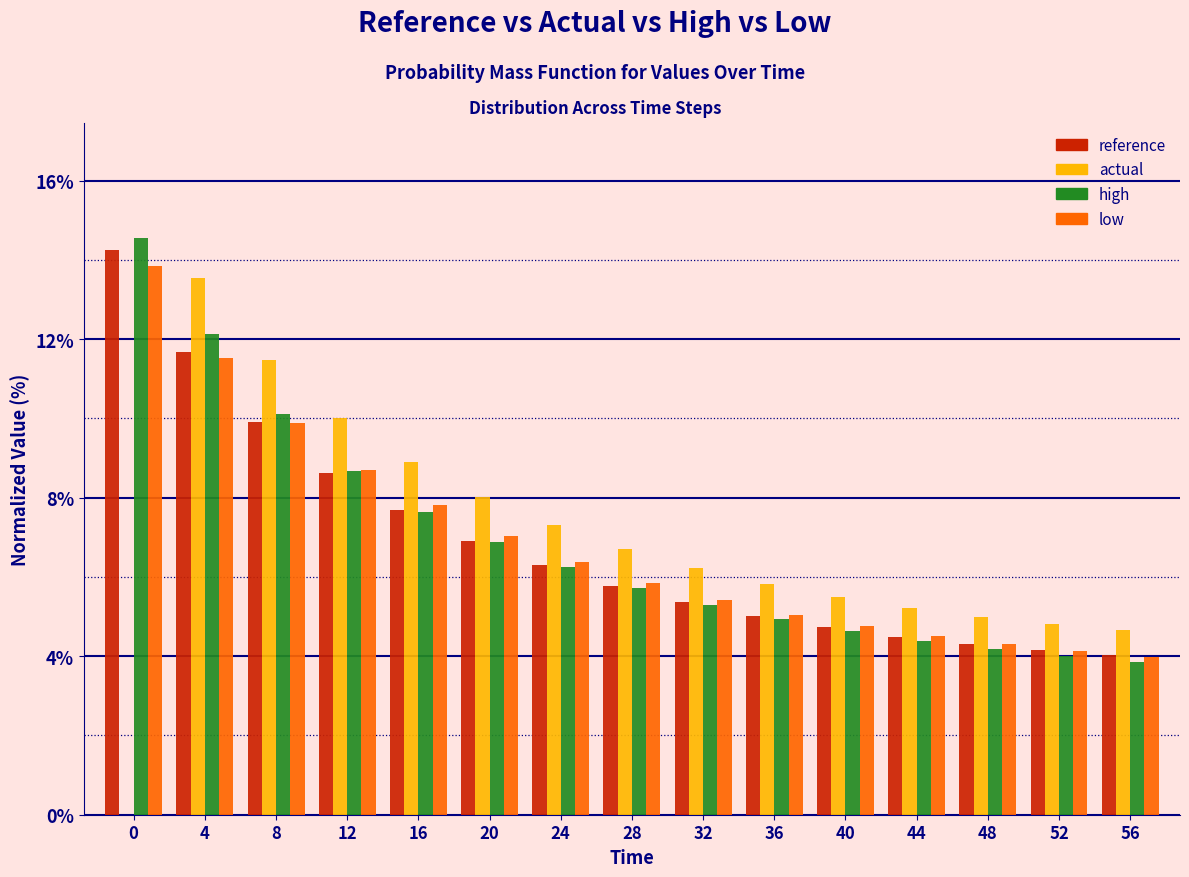

What are all the series names shown in the legend?

reference, actual, high, low